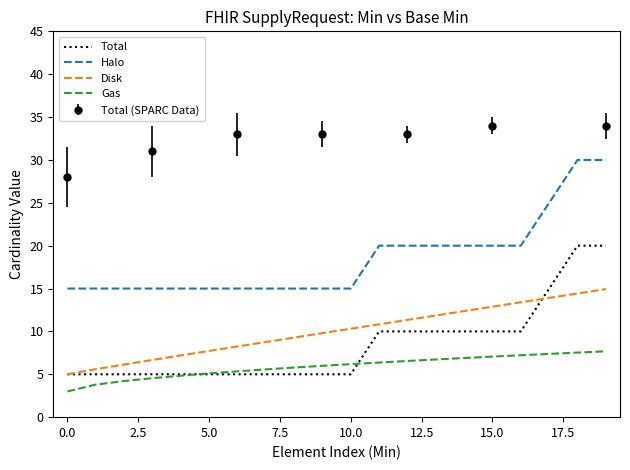

Which series has the largest range (max minus min)?

Total